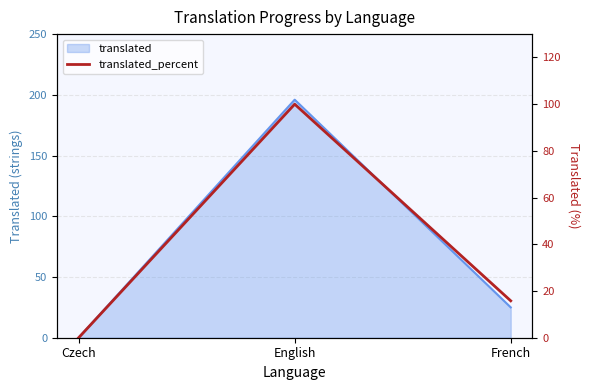

How many values are below 15?

1